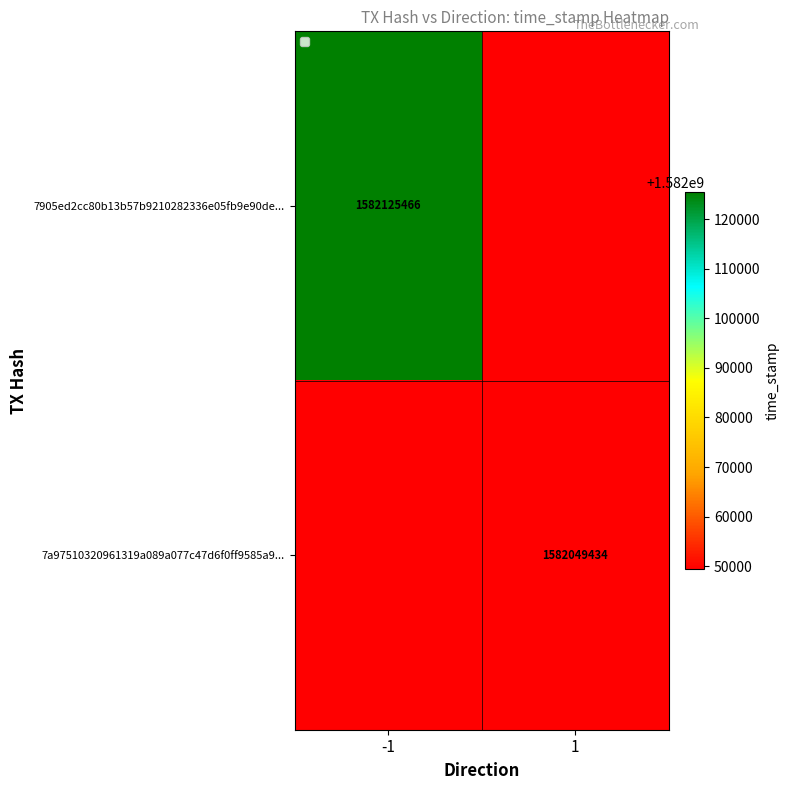

The value of 7905ed2cc80b13b57b9210282336e05fb9e90de... at -1 is 2506730971.5. True or false?

False